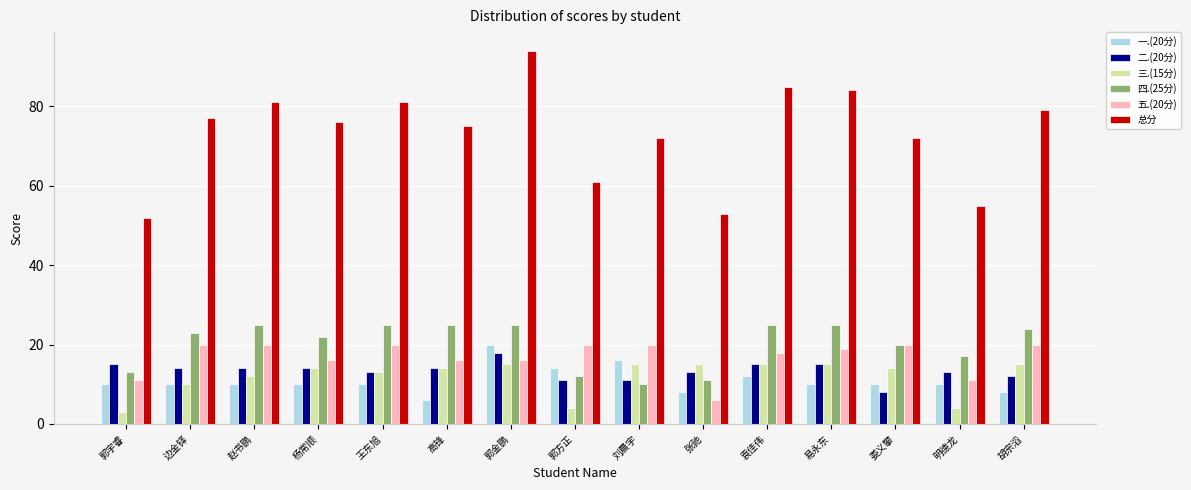

What is the total value across all series at 郭金鹏?

188